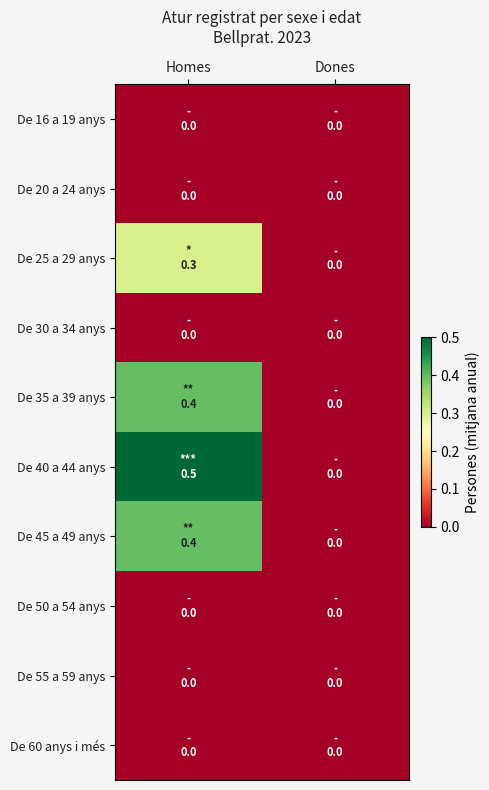

Which has a higher value, Dones or Homes?

Dones